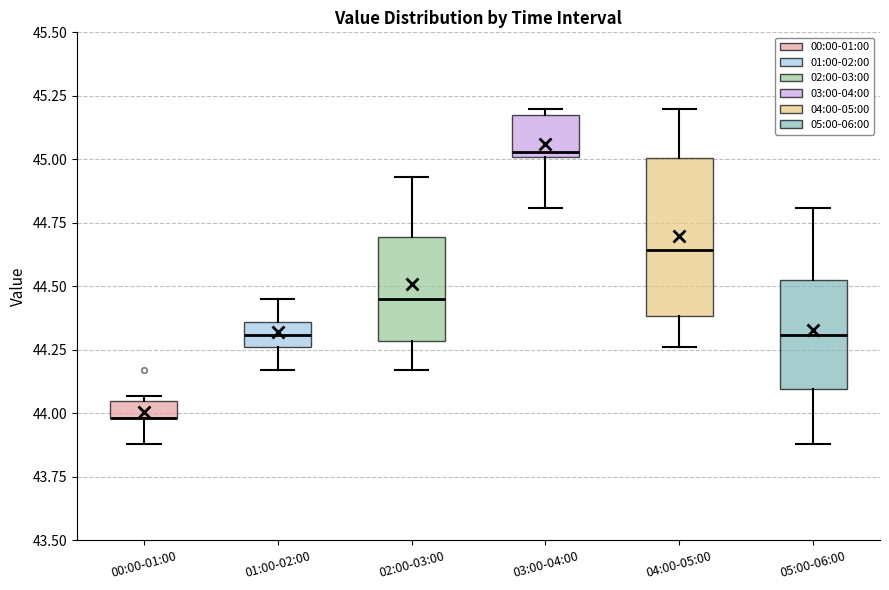

Where does the lower whisker of the box for 03:00-04:00 end on the y-axis? The values are not printed on the chart, so give them approximately, as read against the axis.

44.80